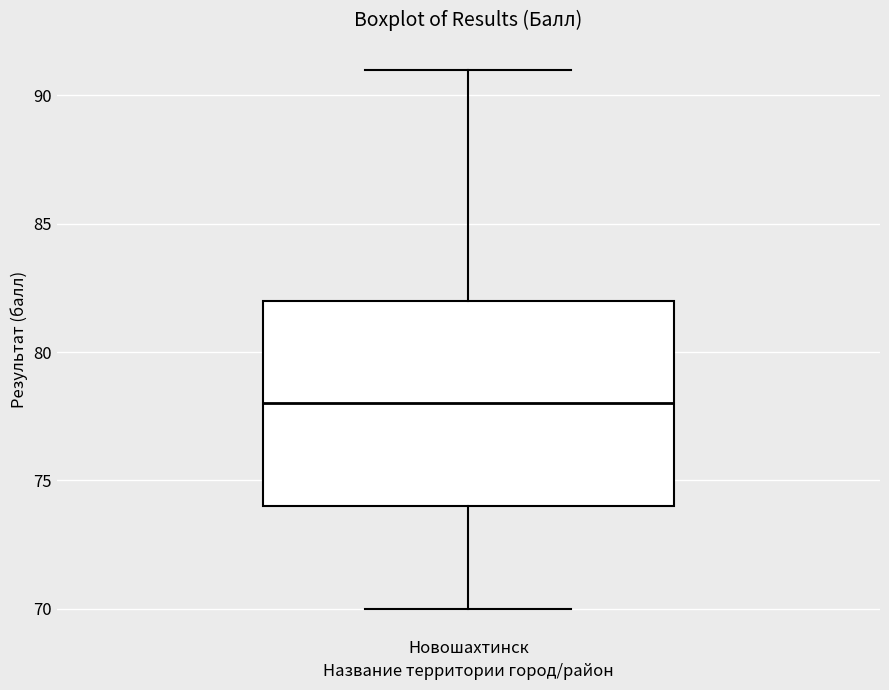

Transcribe this box plot: give where the median line is, the range the box spans, and where the two whiskers end, as read against the y-axis. The values are not printed on the chart, so give them approximately, as read against the axis.

median 78, box 74 to 82, whiskers 70 to 91